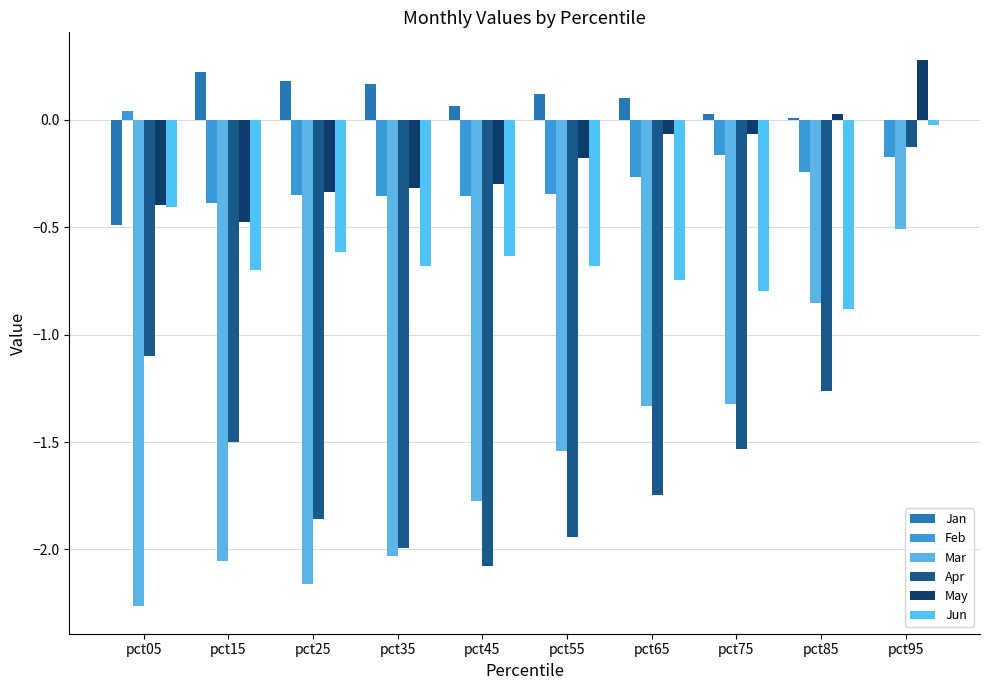

Are the bars horizontal?

No